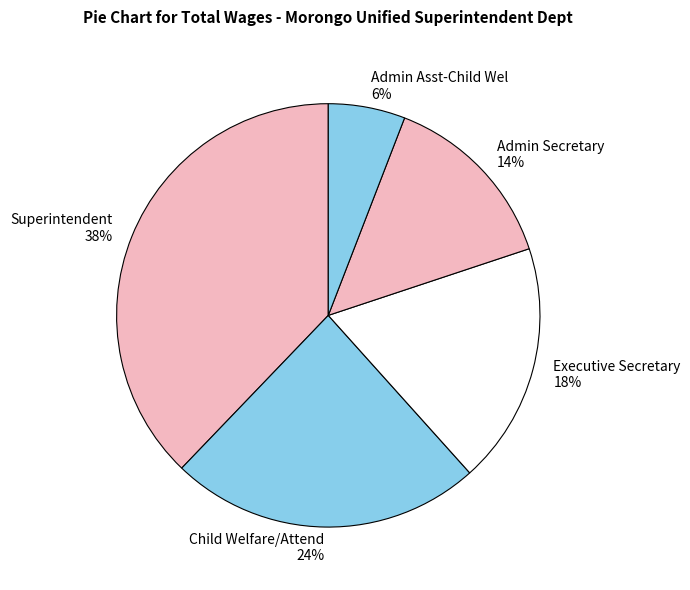

Is it true that Child Welfare/Attend is 10% of the pie?

False